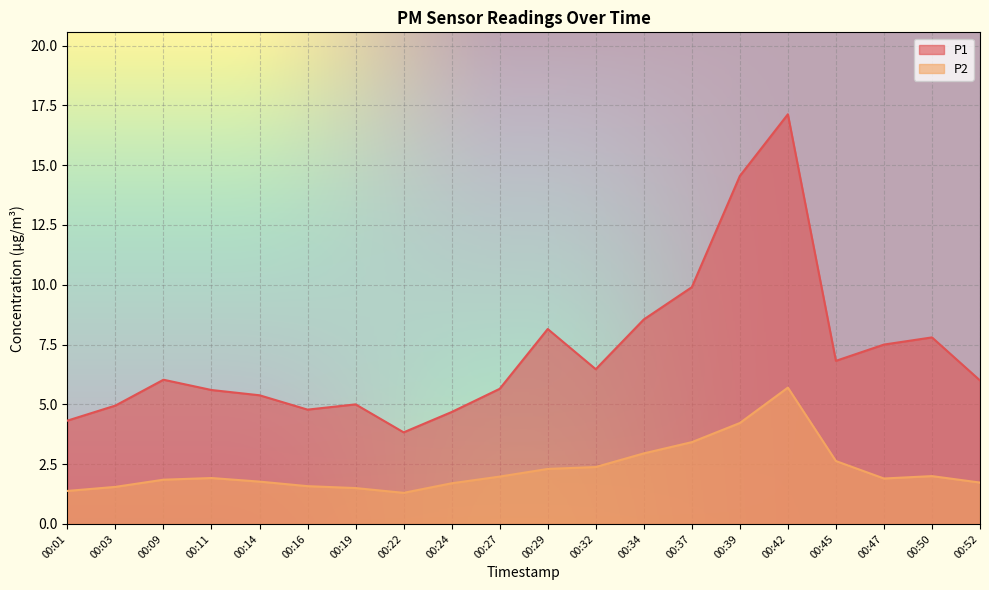

True or false: P1 and P2 intersect in this chart.

False